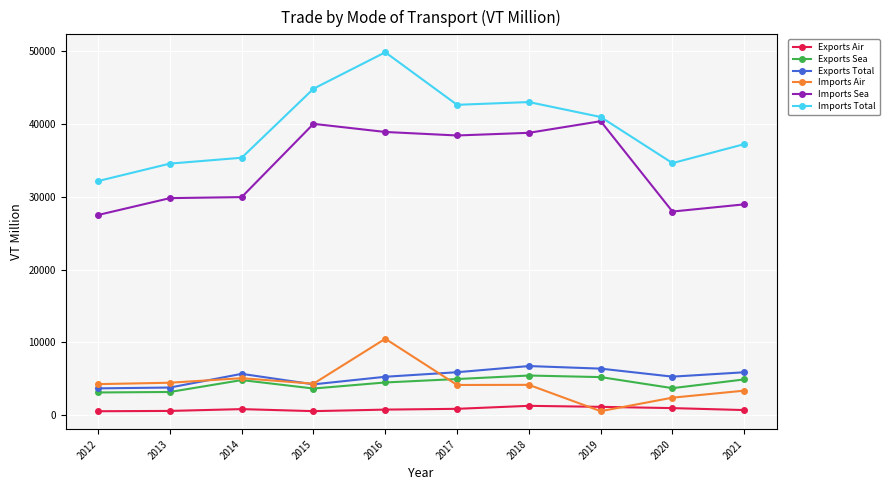

True or false: Exports Total and Imports Sea intersect in this chart.

False